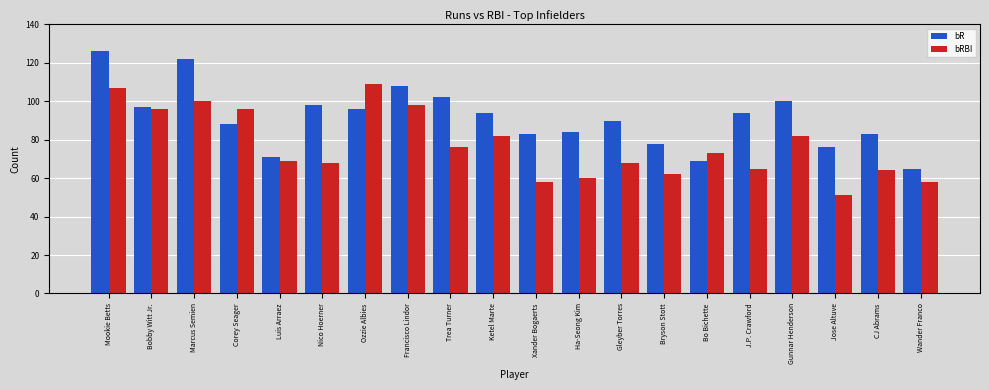

Rank the series at Jose Altuve from lowest to highest value.

bRBI, bR